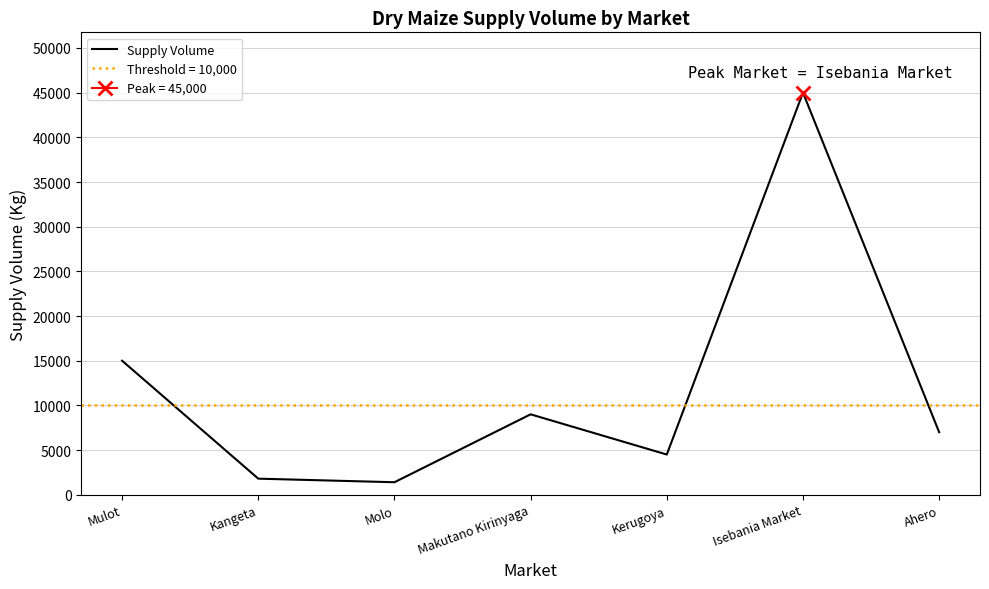

The value at Molo is 1400. True or false?

True